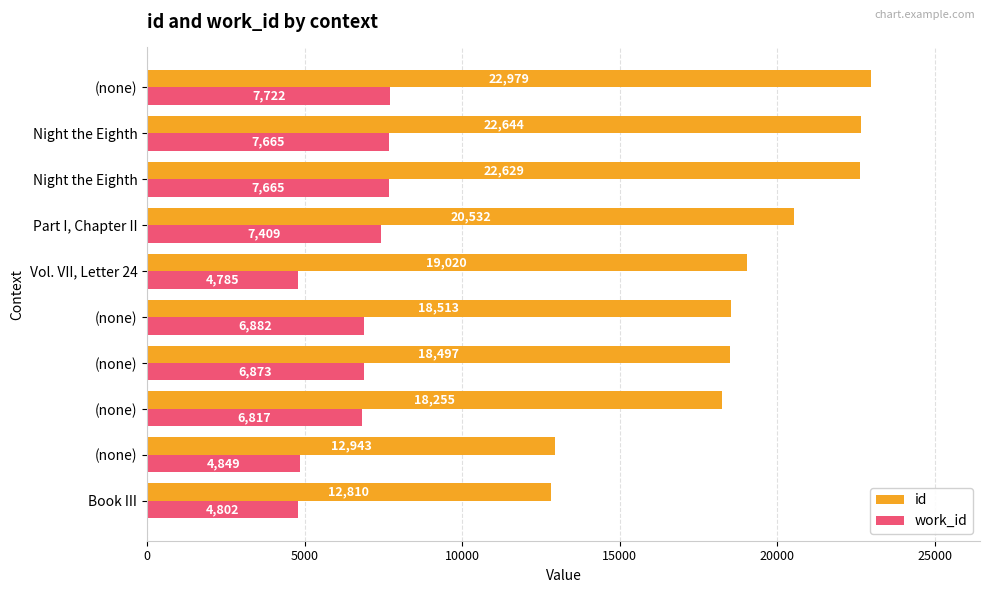

What are all the series names shown in the legend?

id, work_id